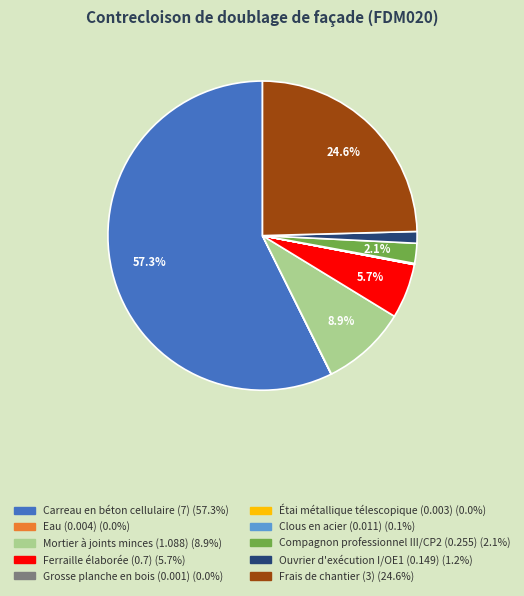

What is the ratio of the value at Frais de chantier (3) to the value at Mortier à joints minces (1.088)?

2.8